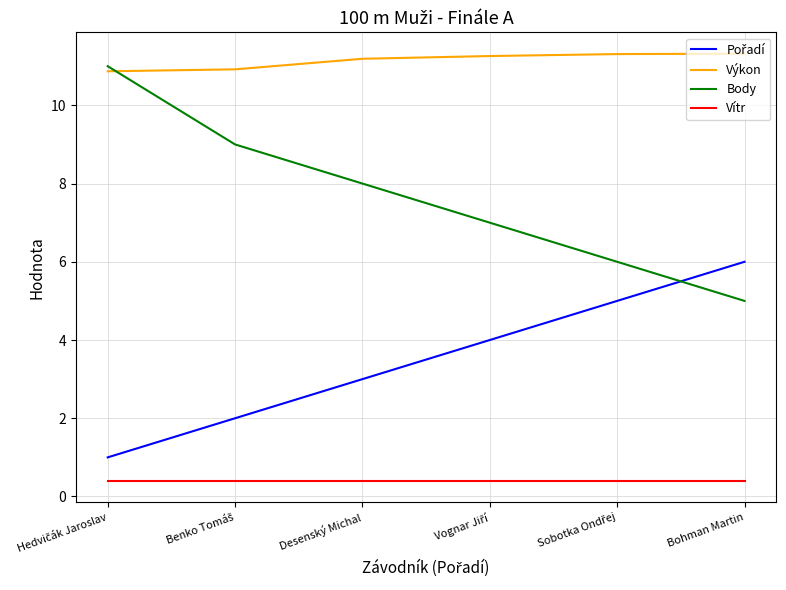

What is the total value across all series at Desenský Michal?

22.6